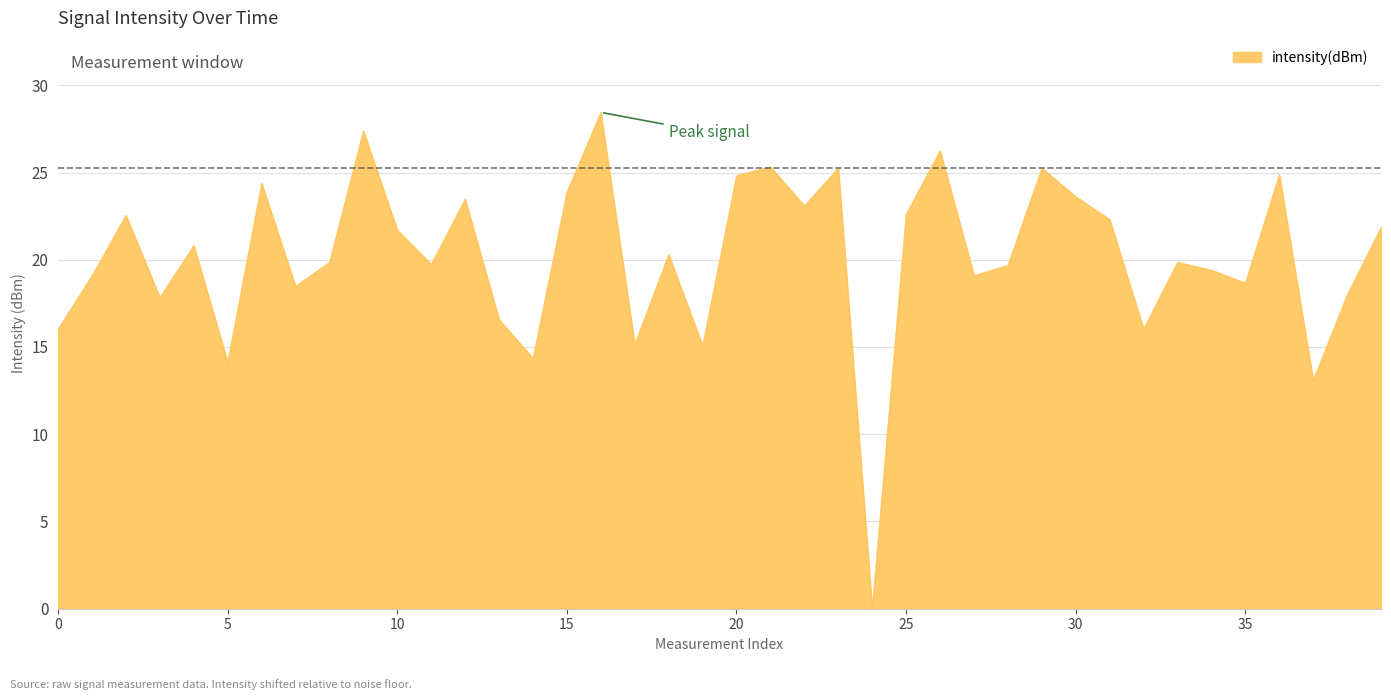

What is the maximum value shown in the chart?

28.4